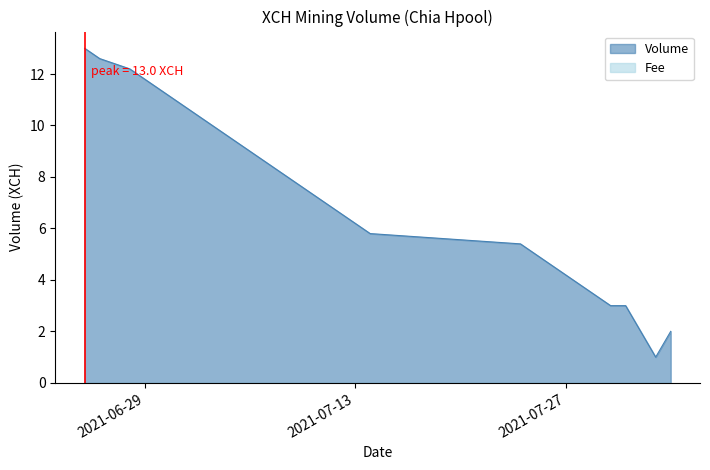

Reading right to left, extract all data points from this chart.

2021-08-03=2.0	2021-08-02=1.0	2021-08-01=2.0	2021-07-31=3.0	2021-07-30=3.0	2021-07-29=3.4	2021-07-28=3.8	2021-07-27=4.2	2021-07-26=4.6	2021-07-25=5.0	2021-07-24=5.4	2021-07-14=5.8	2021-07-13=6.2	2021-07-12=6.6	2021-07-11=7.0	2021-07-10=7.4	2021-07-09=7.8	2021-07-08=8.2	2021-07-07=8.6	2021-07-06=9.0	2021-07-05=9.4	2021-07-04=9.8	2021-07-03=10.2	2021-07-02=10.6	2021-07-01=11.0	2021-06-30=11.4	2021-06-29=11.8	2021-06-28=12.2	2021-06-26=12.6	2021-06-25=13.0